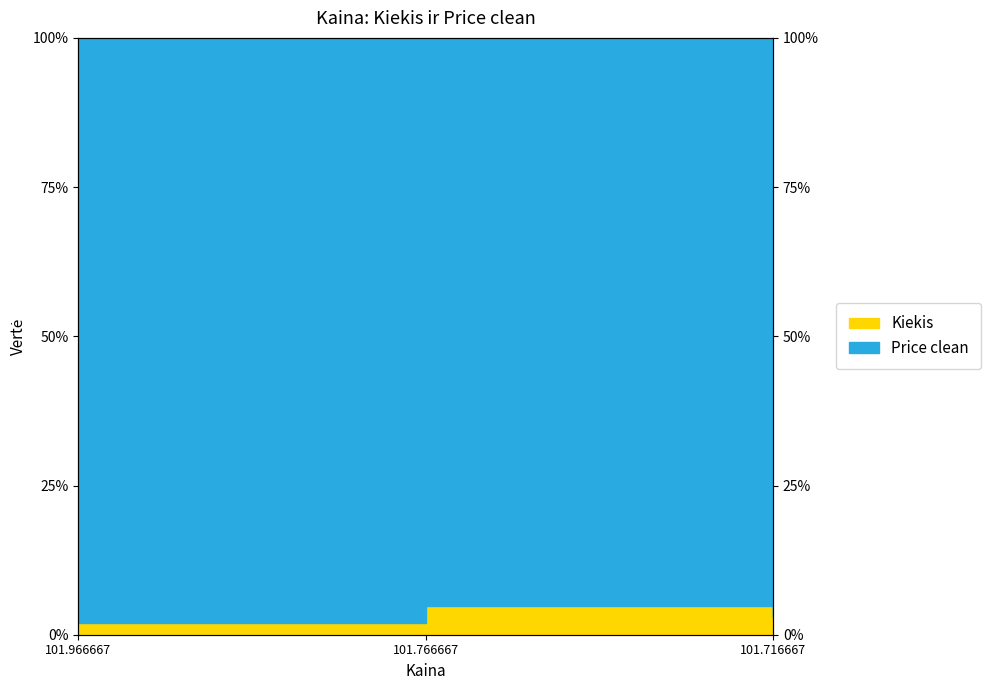

How many values are between 1 and 4?

2